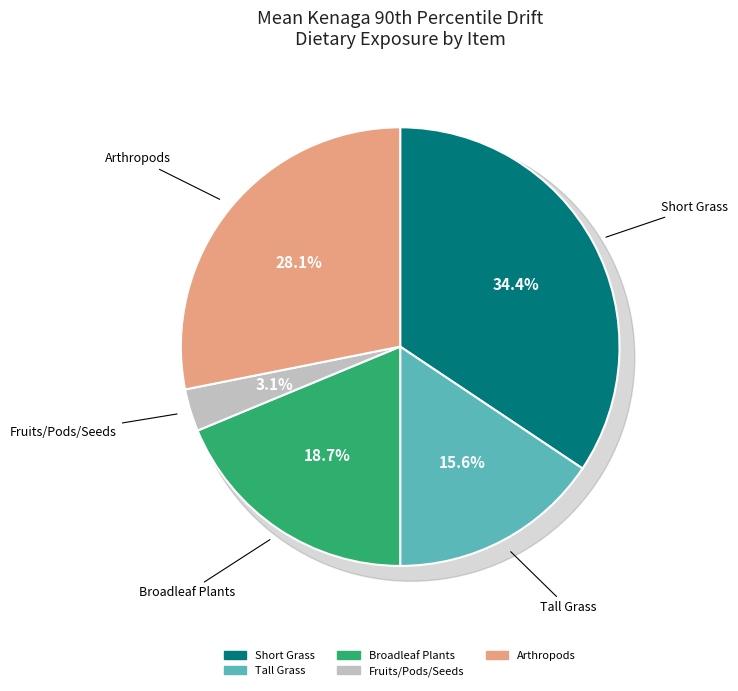

Does Broadleaf Plants account for over 50% of the chart?

No